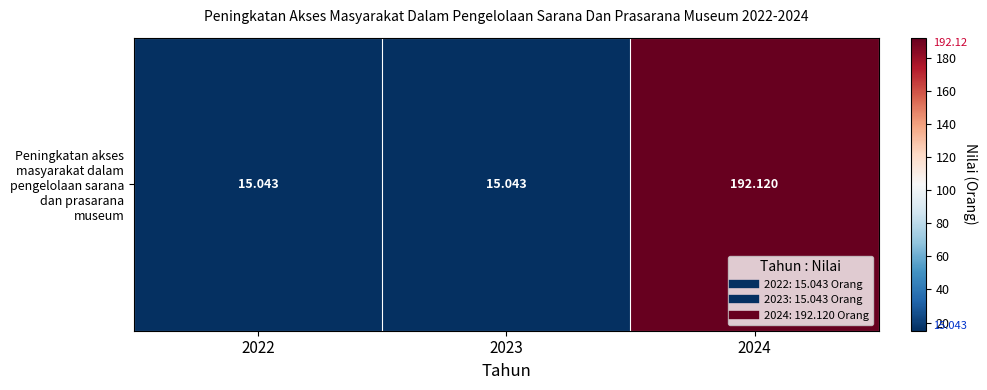

The value at 2022 is 21.5. True or false?

False